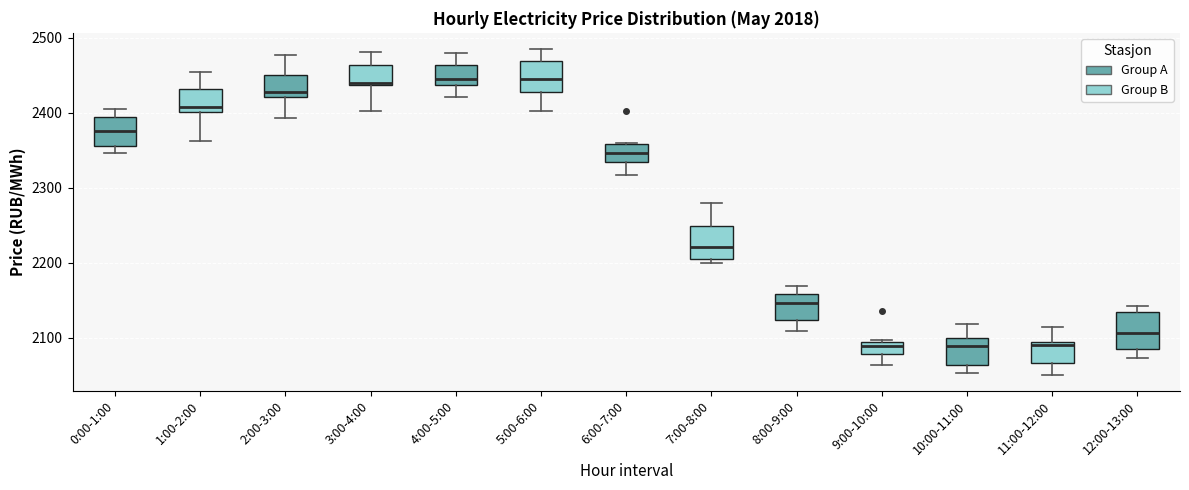

Reading left to right, transcribe this box plot: for each box, give where its median line is, the range the box spans, and where its two whiskers end, as read against the y-axis. The values are not printed on the chart, so give them approximately, as read against the axis.

0:00-1:00: median 2380, box 2360 to 2390, whiskers 2350 to 2400
1:00-2:00: median 2410, box 2400 to 2430, whiskers 2360 to 2450
2:00-3:00: median 2430, box 2420 to 2450, whiskers 2390 to 2480
3:00-4:00: median 2440, box 2440 to 2460, whiskers 2400 to 2480
4:00-5:00: median 2450, box 2440 to 2460, whiskers 2420 to 2480
5:00-6:00: median 2440, box 2430 to 2470, whiskers 2400 to 2490
6:00-7:00: median 2350, box 2330 to 2360, whiskers 2320 to 2360
7:00-8:00: median 2220, box 2210 to 2250, whiskers 2200 to 2280
8:00-9:00: median 2150, box 2120 to 2160, whiskers 2110 to 2170
9:00-10:00: median 2090 (inside the box), box 2080 to 2090, whiskers 2060 to 2100
10:00-11:00: median 2090, box 2060 to 2100, whiskers 2050 to 2120
11:00-12:00: median 2090 (just below the box's upper edge), box 2070 to 2090, whiskers 2050 to 2110
12:00-13:00: median 2110, box 2080 to 2130, whiskers 2070 to 2140